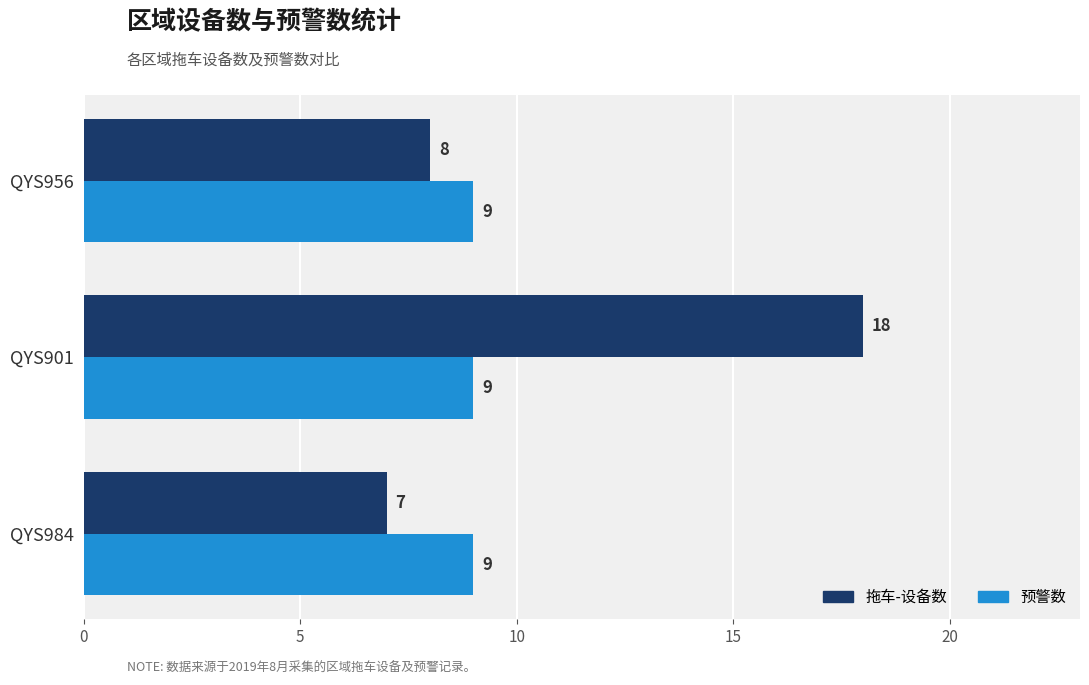

Which series has the largest total across all categories?

拖车-设备数